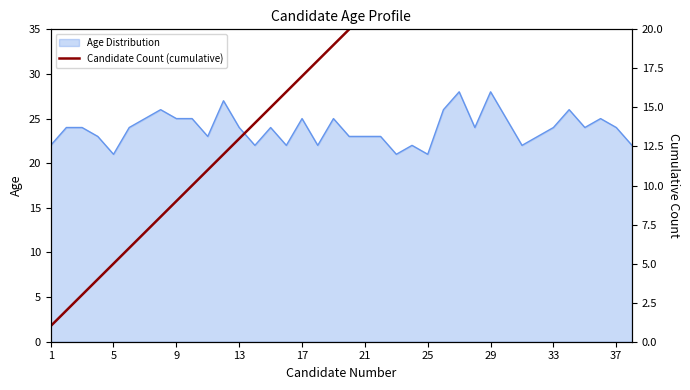

Read the value at 22, to the nearest 10.

20